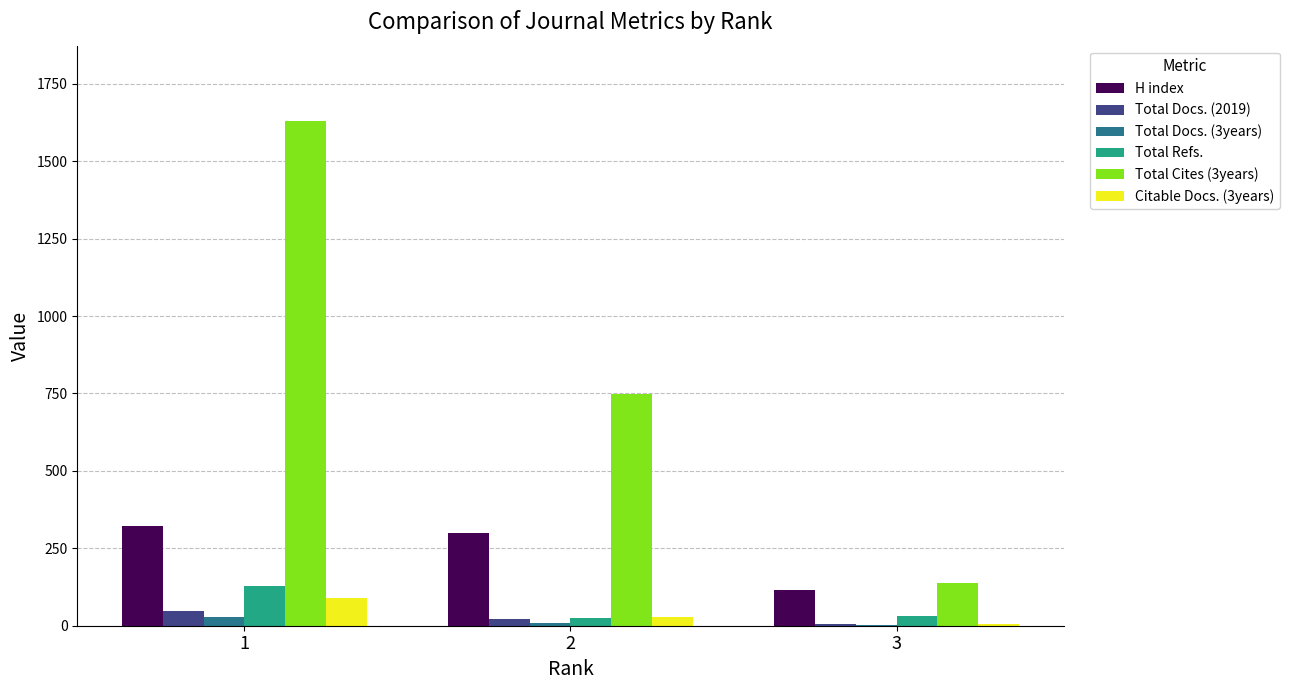

Which series changed the most between 1 and 2?

Total Cites (3years)